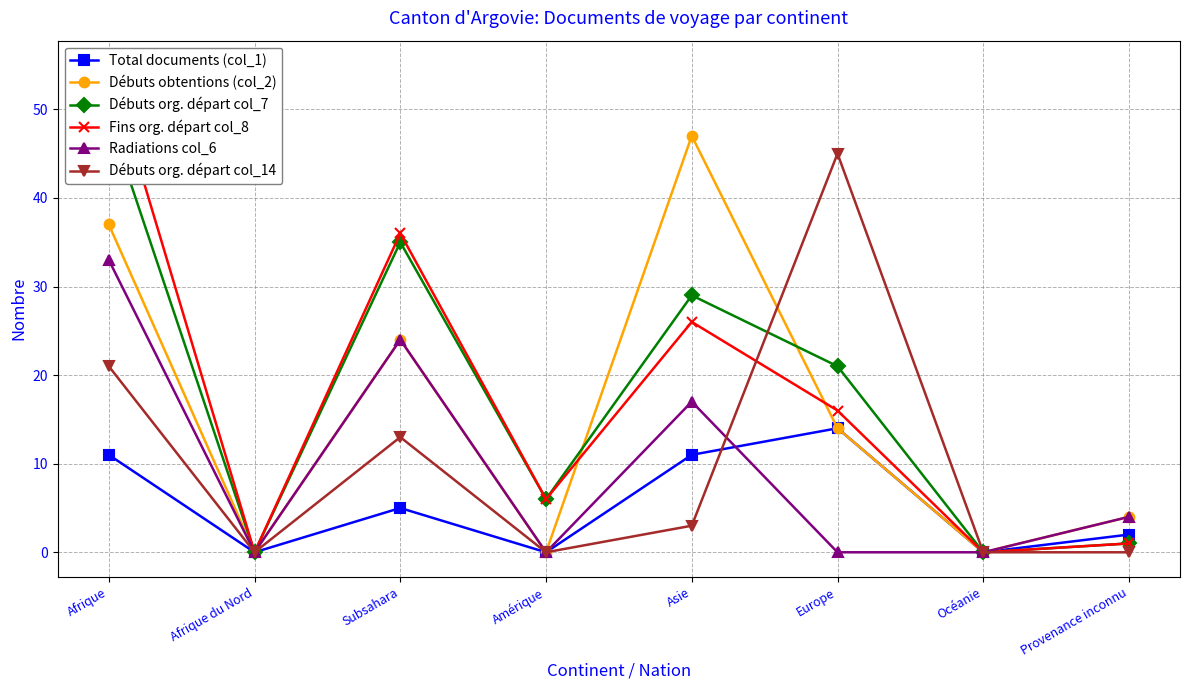

Which has a higher value, Océanie or Asie?

Asie